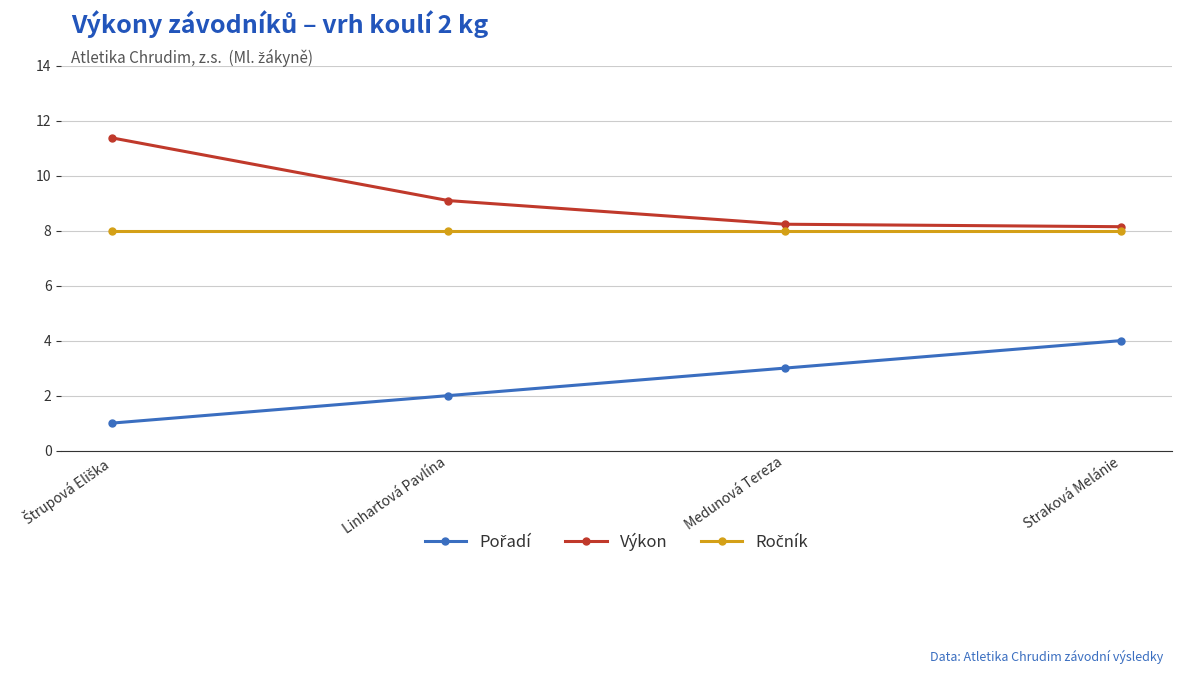

What is the total value across all series at Straková Melánie?

20.1